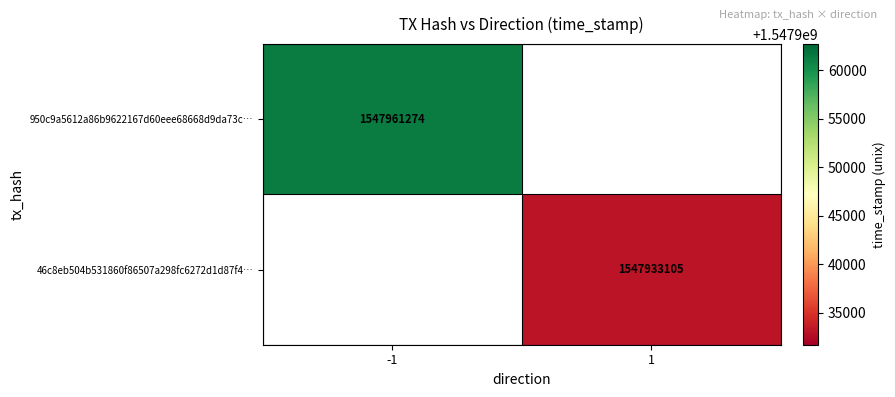

Is it true that 46c8eb504b531860f86507a298fc6272d1d87f4… equals 1547933105 at 1?

True